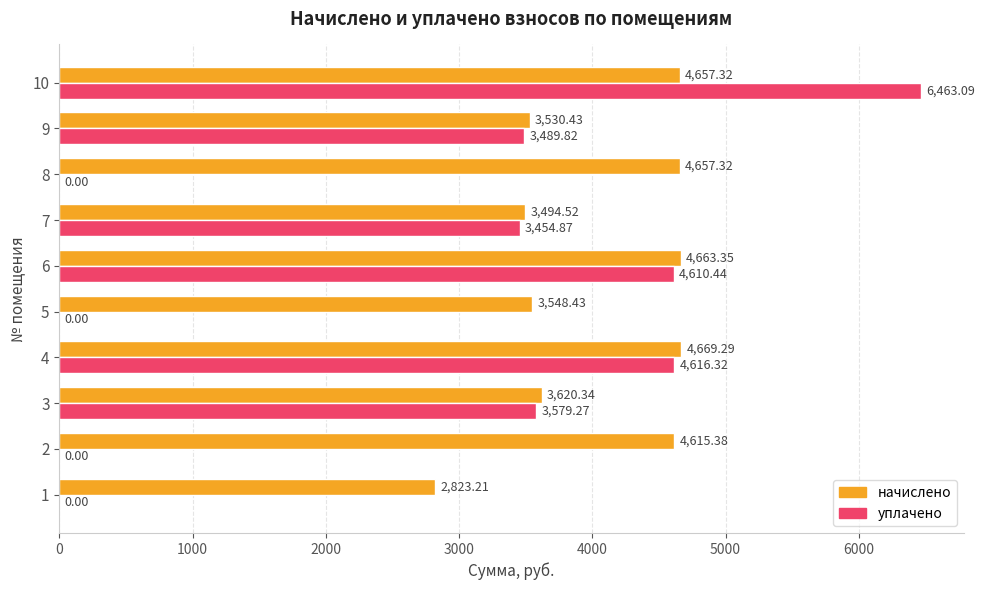

Which series has the largest total across all categories?

начислено